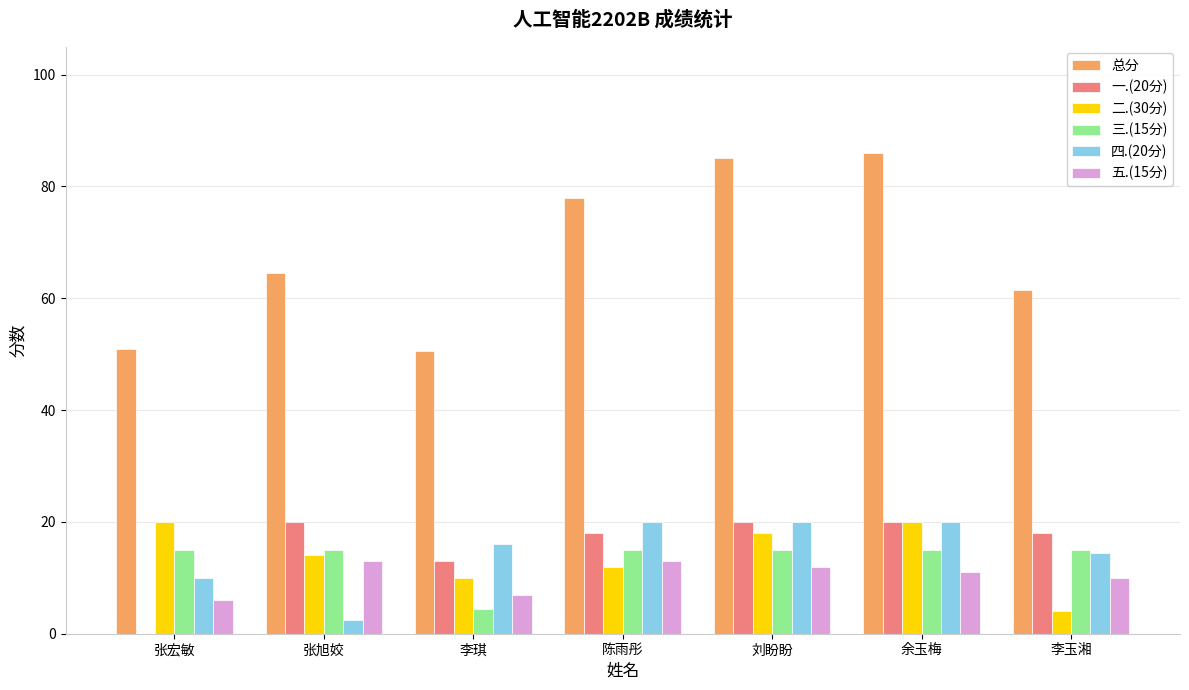

Which series has the largest total across all categories?

总分